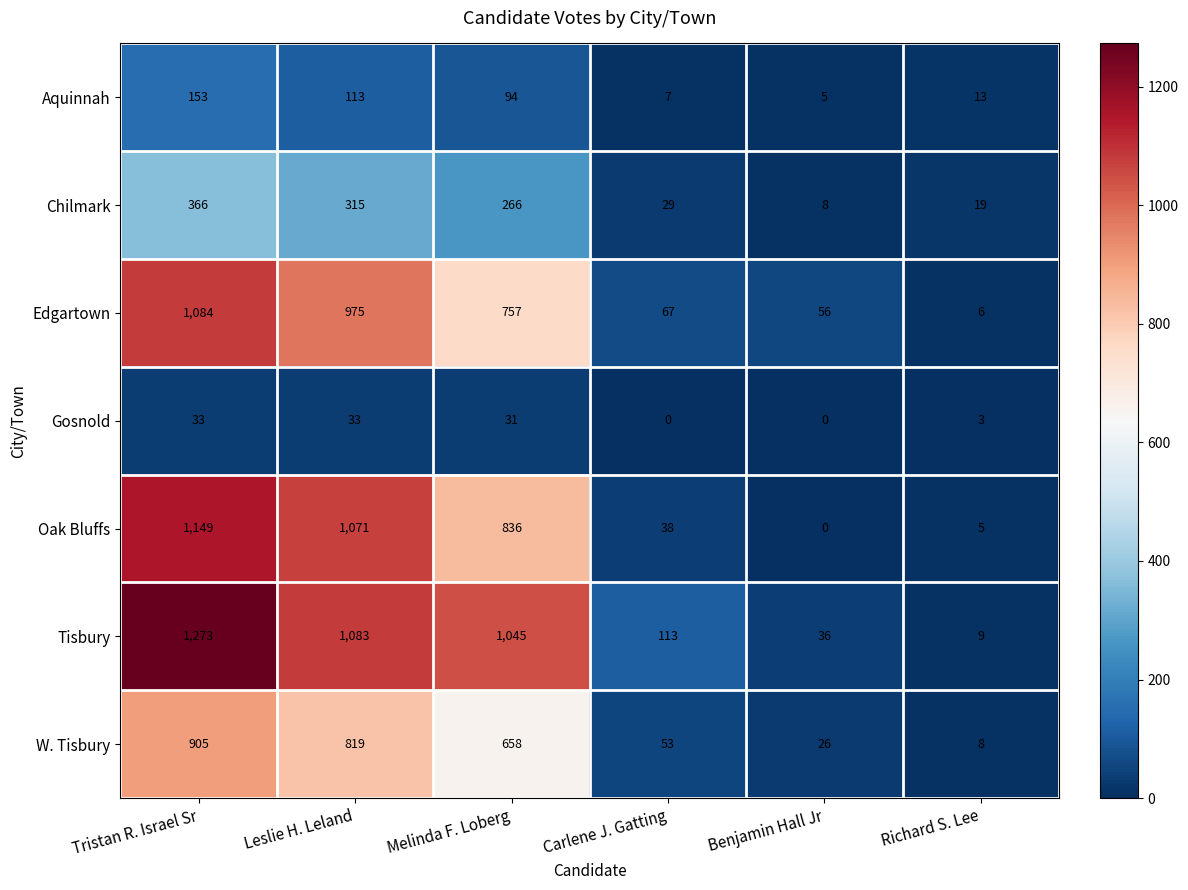

Which series has the largest total across all categories?

Tisbury